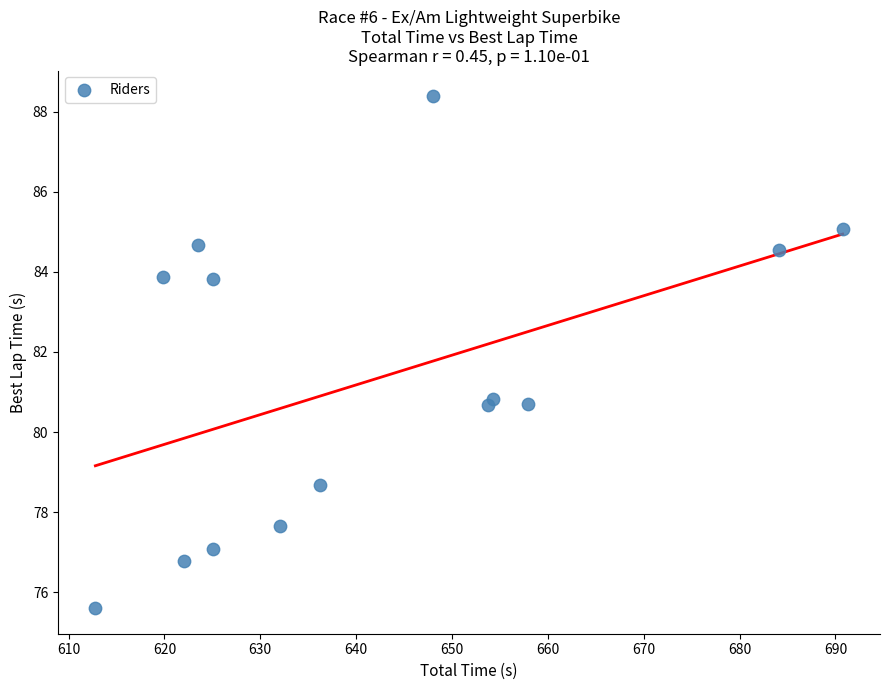

What is the range of X values (max minus min)?

77.9